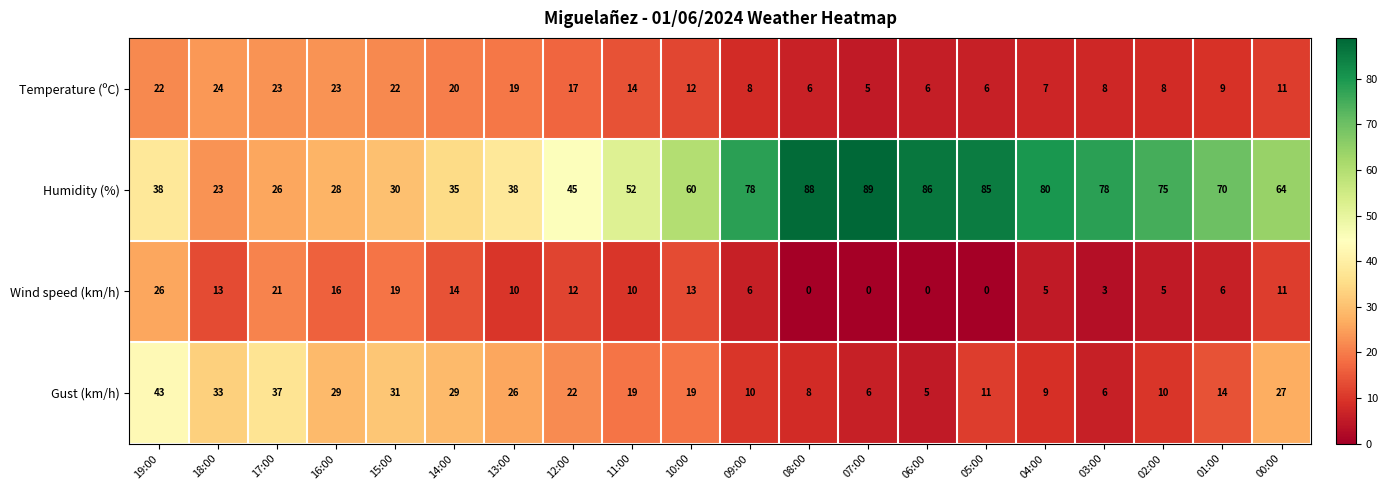

What is the total value across all series at 14:00?

98